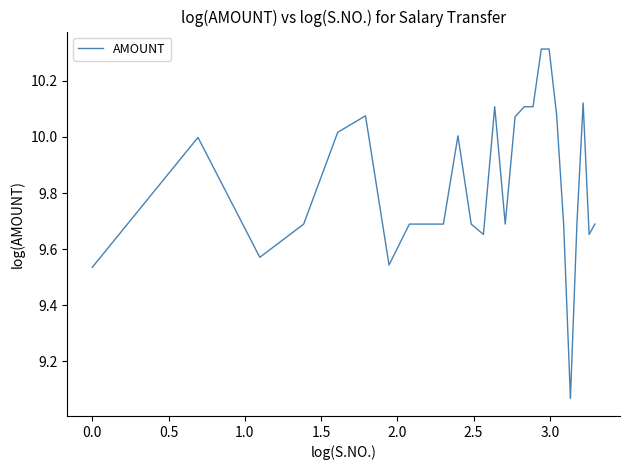

What is the greatest value displayed?

10.3